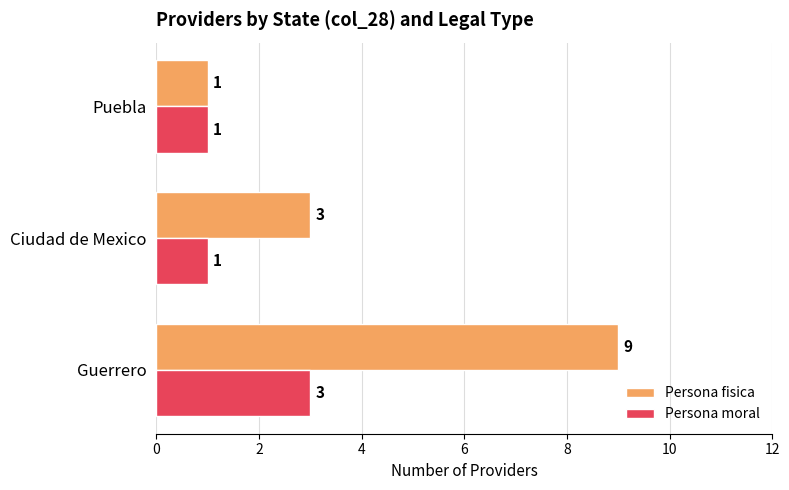

What is the lowest value of the Persona moral series?

1